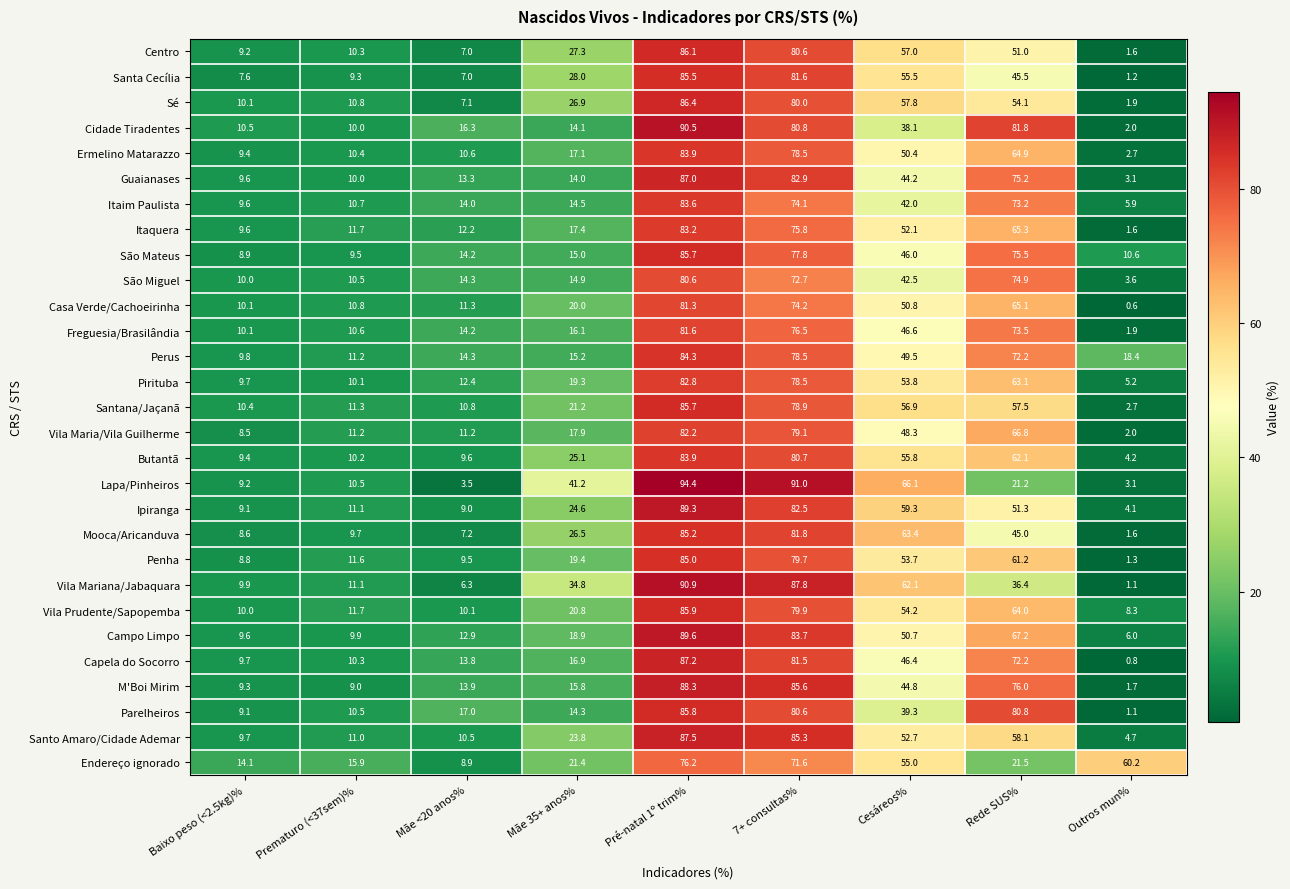

Which series has the widest spread of values?

Lapa/Pinheiros